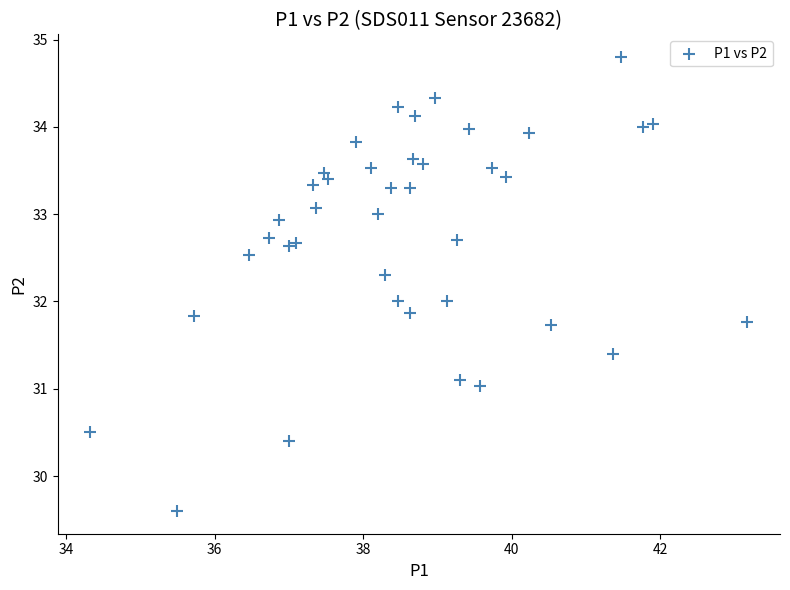

What is the range of Y values (max minus min)?

5.2